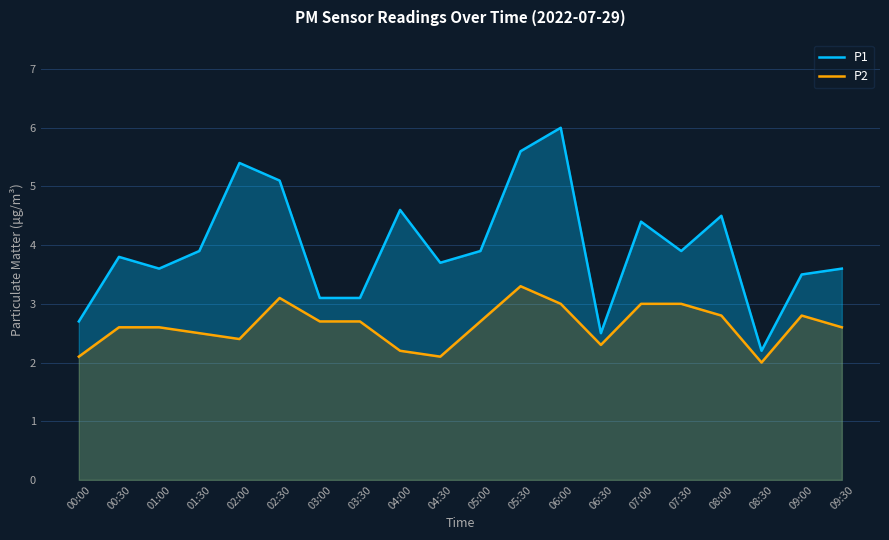

True or false: P2 and P1 intersect in this chart.

False